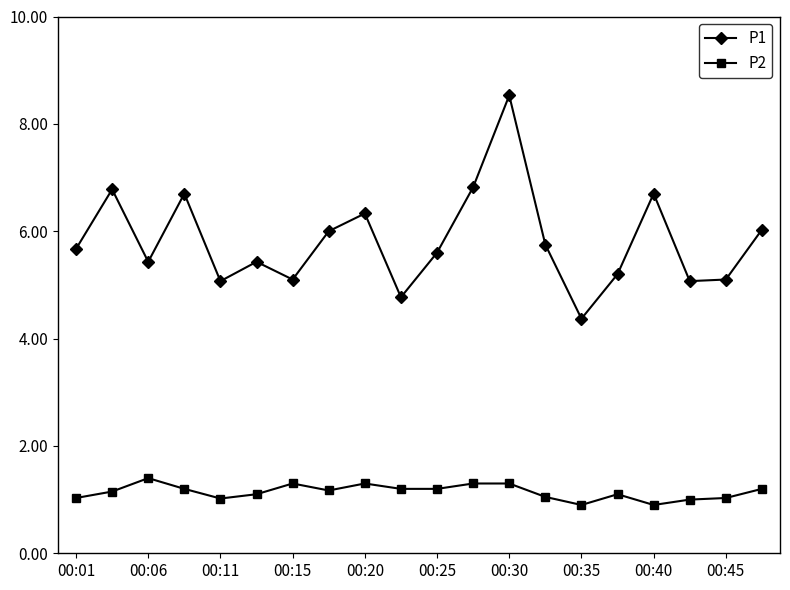

List the series in order of their peak value, highest first.

P1, P2